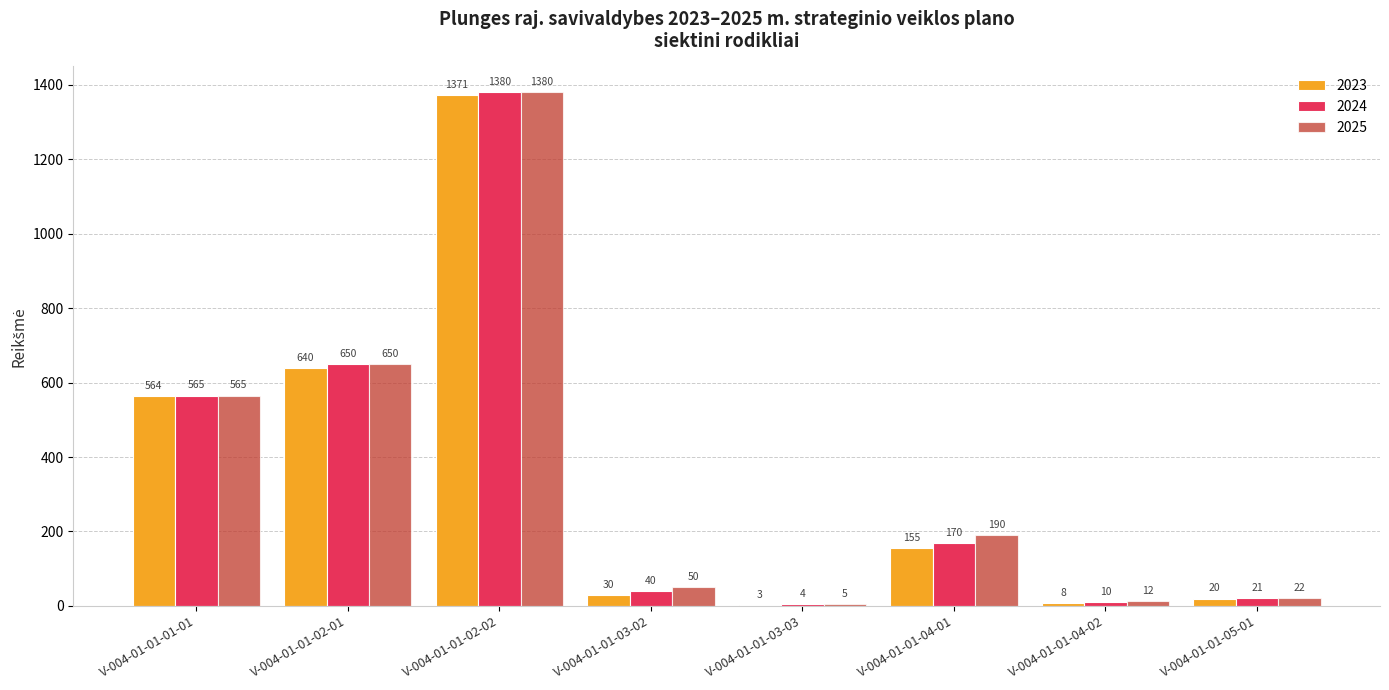

Which series changed the most between V-004-01-01-02-01 and V-004-01-01-05-01?

2024